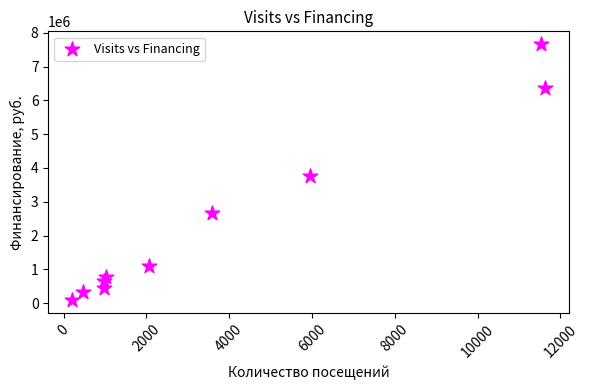

What is the range of Y values (max minus min)?

7576251